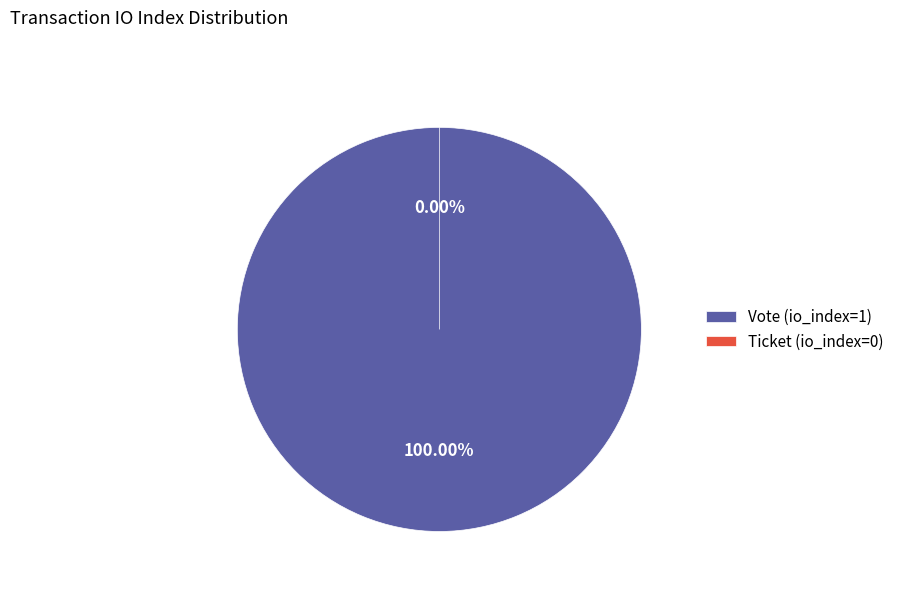

To the nearest percent, what is the combined percentage of Vote (io_index=1) and Ticket (io_index=0)?

100%